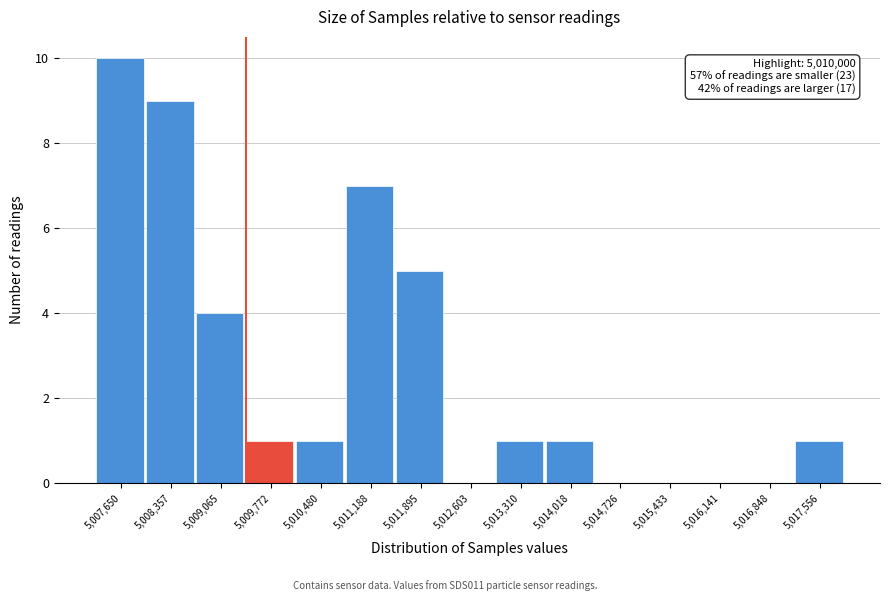

Reading left to right, list all the values displayed in this chart.

5,007,650=10	5,008,357=9	5,009,065=4	5,009,772=1	5,010,480=1	5,011,188=7	5,011,895=5	5,012,603=0	5,013,310=1	5,014,018=1	5,014,726=0	5,015,433=0	5,016,141=0	5,016,848=0	5,017,556=1